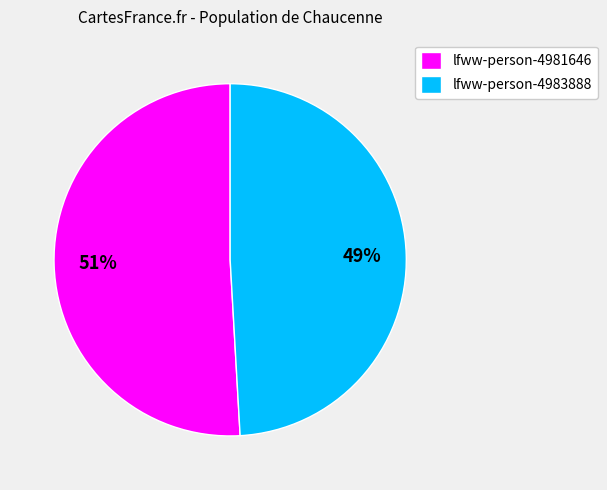

Does any single category account for the majority?

Yes